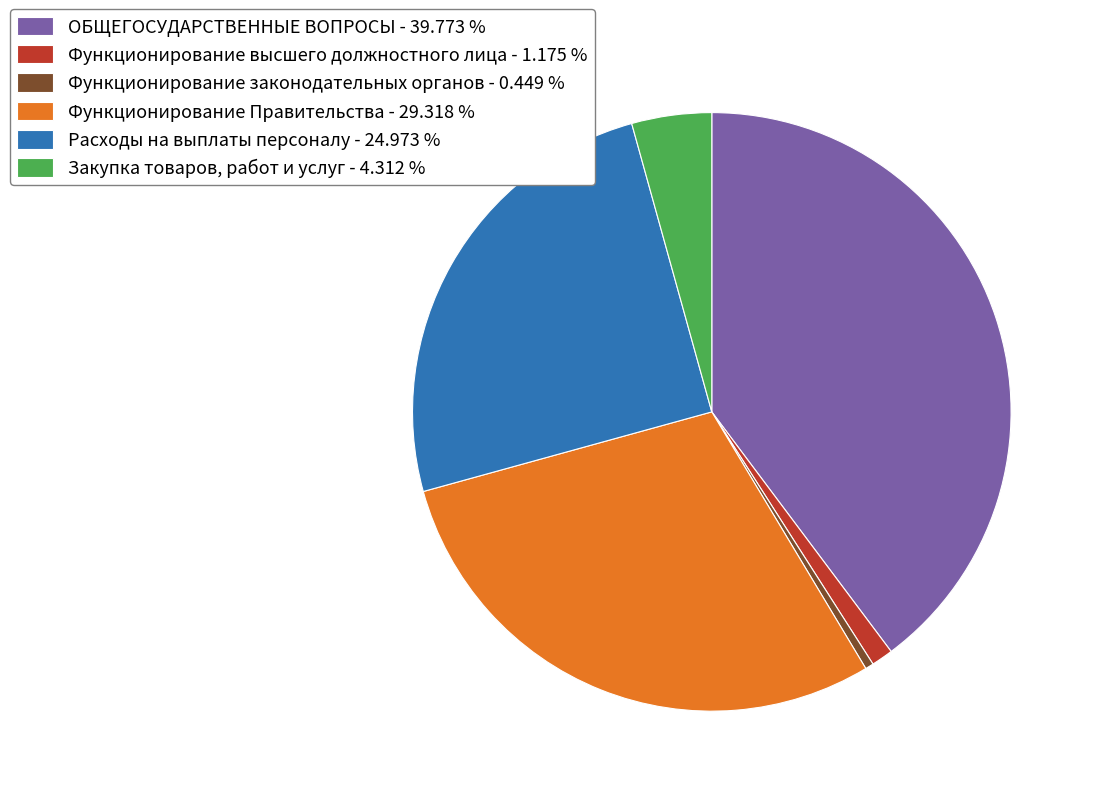

Is it true that ОБЩЕГОСУДАРСТВЕННЫЕ ВОПРОСЫ is 40% of the pie?

True